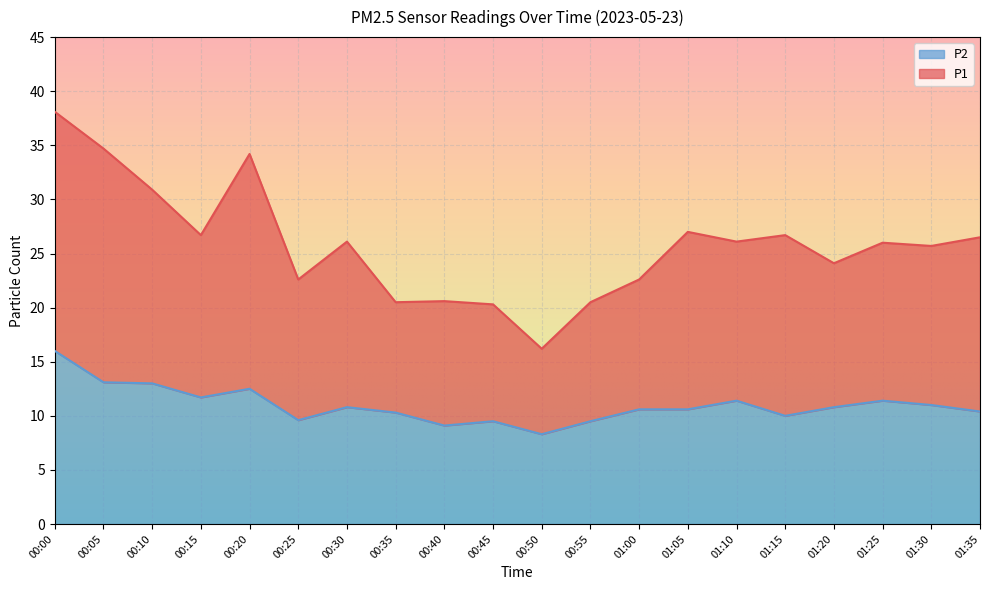

Count the number of data series in this chart.

2